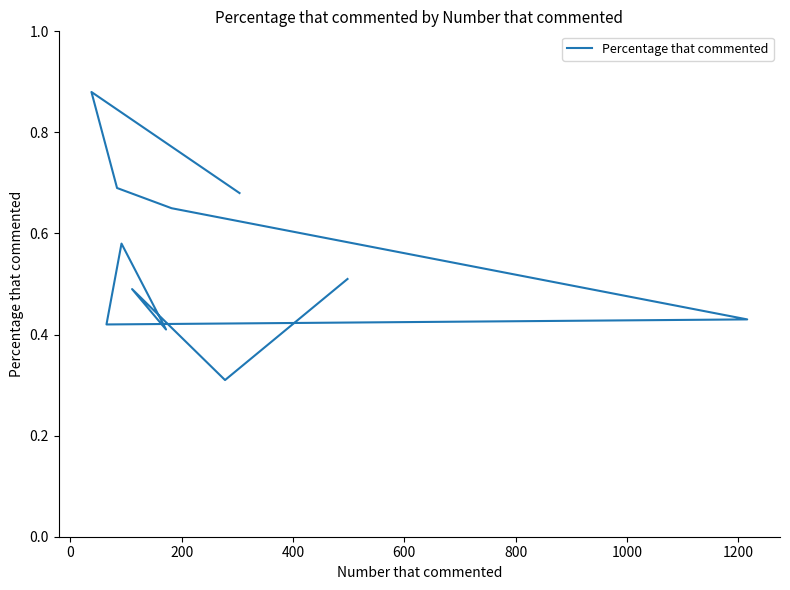

The chart shows a value of 0.4 at 9. True or false?

False